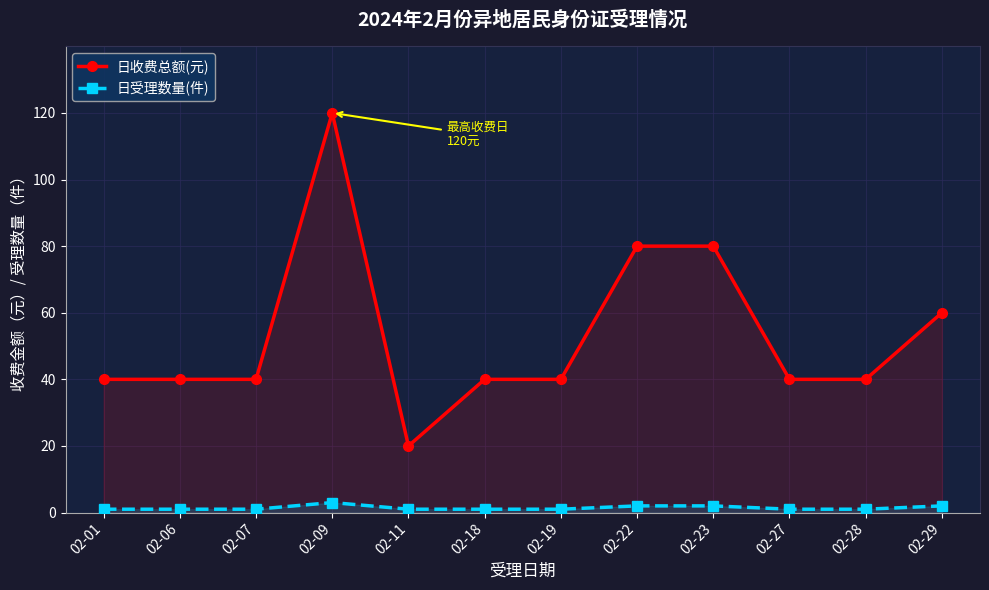

What is the spread (max minus min) of values at 02-01?

39